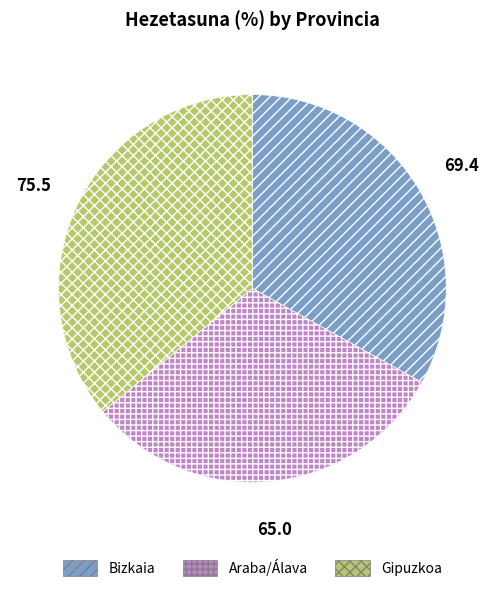

Rank the categories by value from highest to lowest.

Gipuzkoa, Bizkaia, Araba/Álava